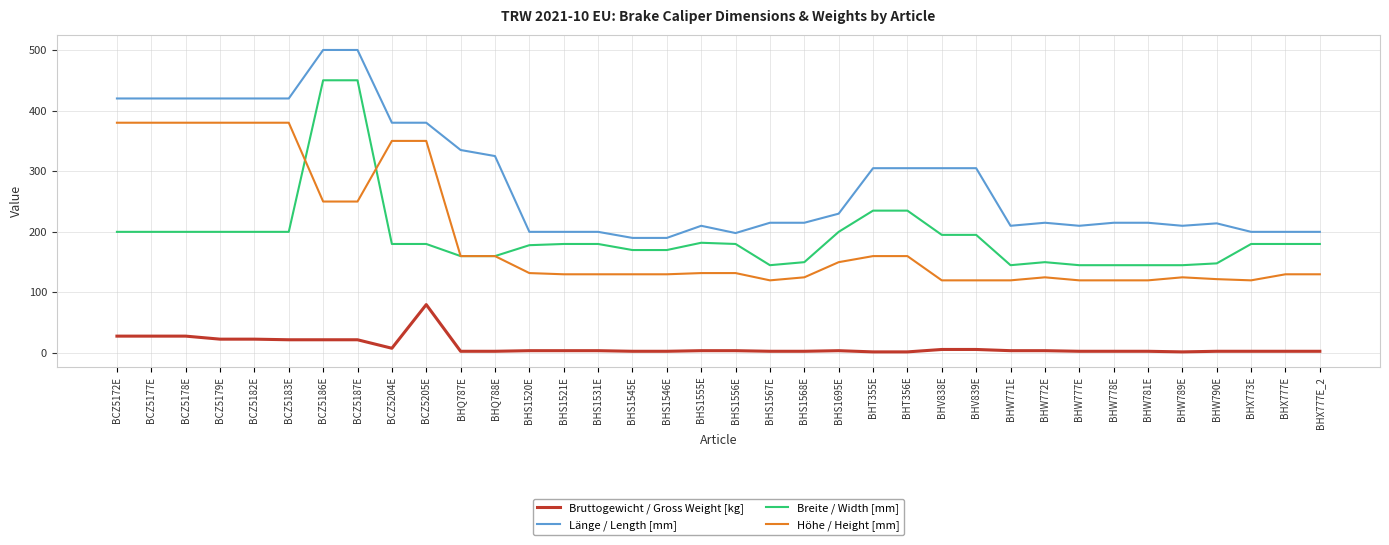

Rank the series at BCZ5204E from highest to lowest value.

Länge / Length [mm], Höhe / Height [mm], Breite / Width [mm], Bruttogewicht / Gross Weight [kg]